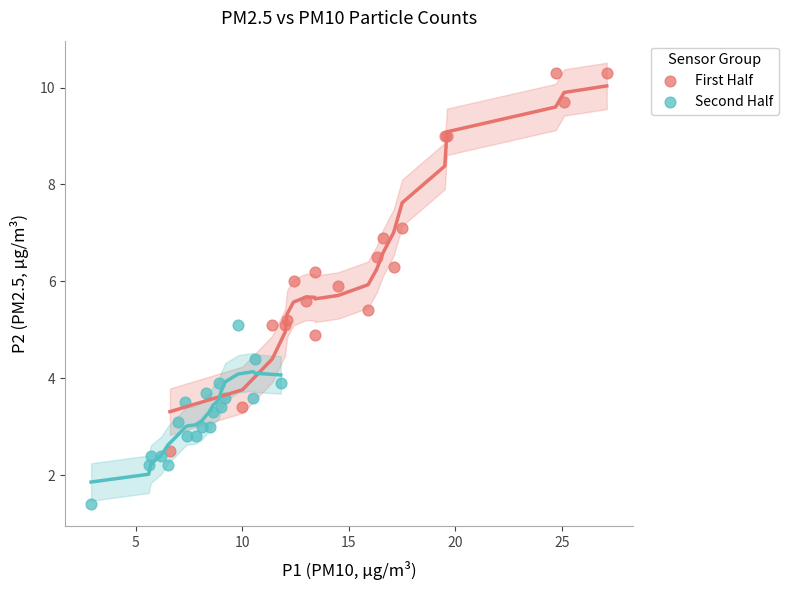

Which series reaches the minimum Y coordinate?

Second Half